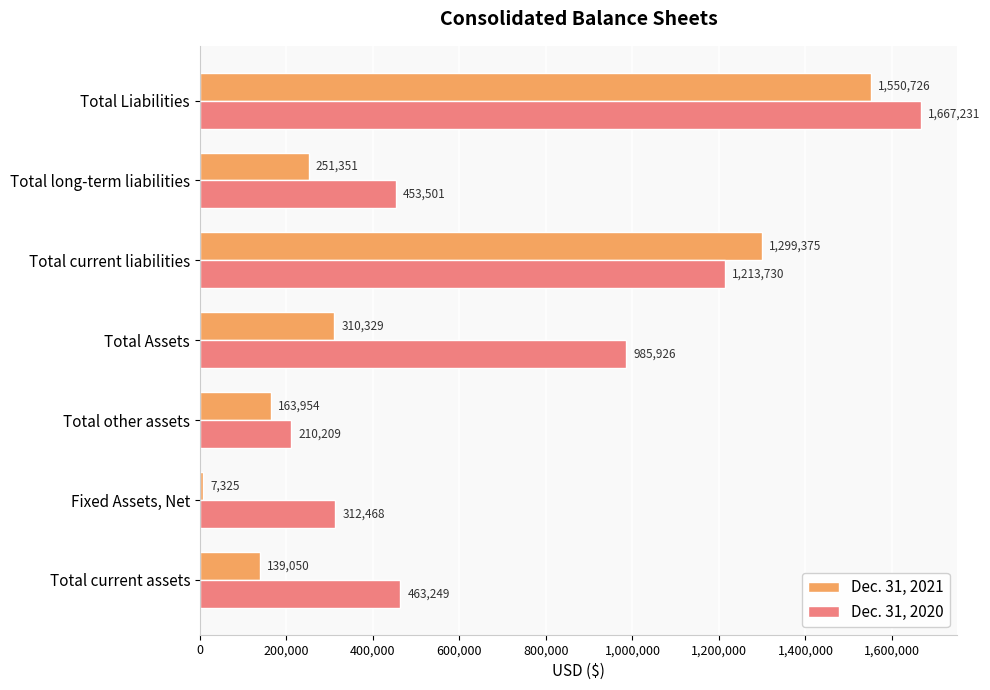

What is the difference between the second highest and minimum values in the Dec. 31, 2020 series?

1003521